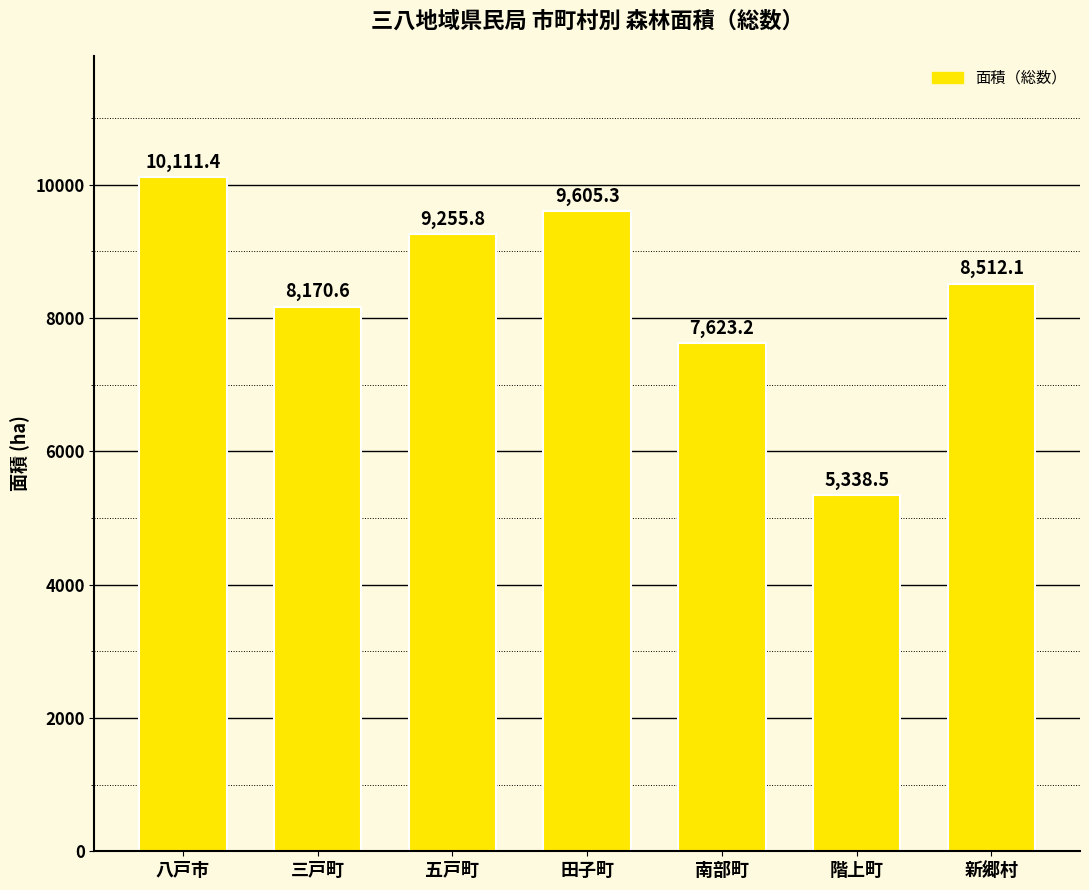

What is the ratio of the value at 三戸町 to the value at 階上町?

1.5